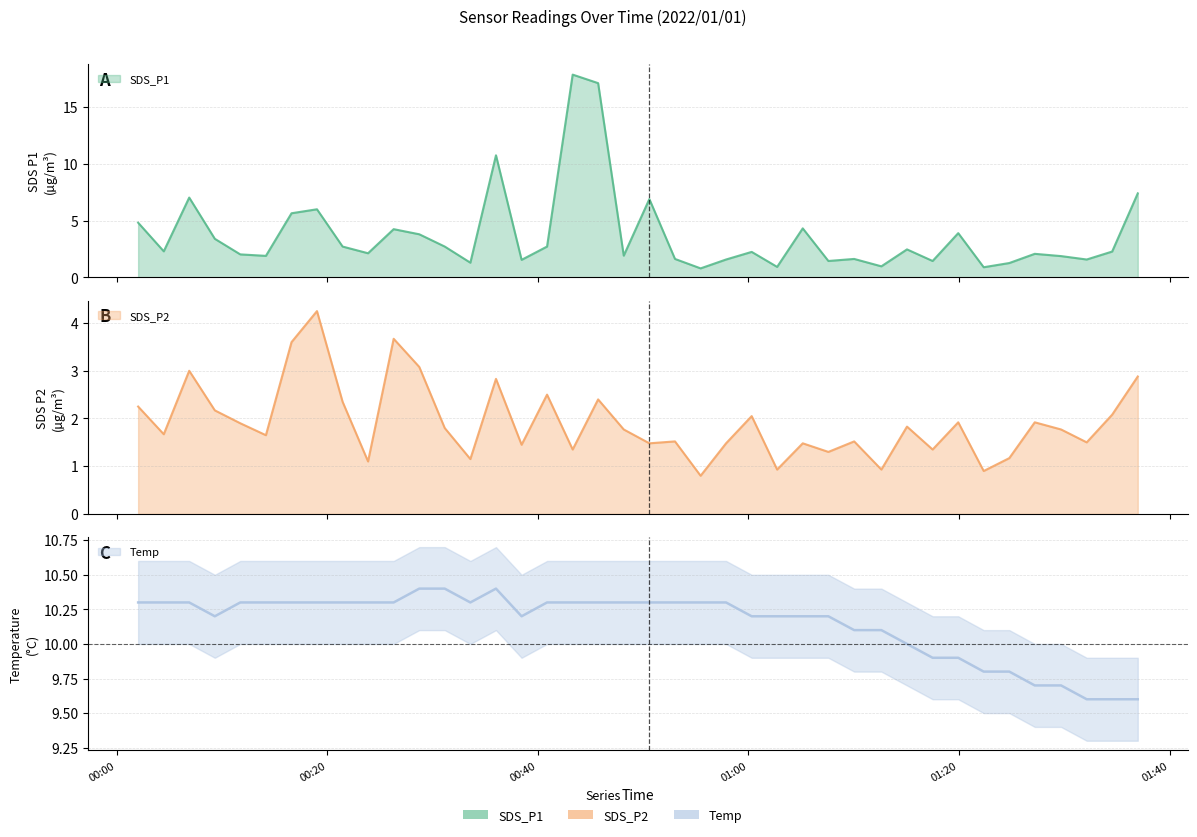

In SDS_P2, how many points are lower than both neighbors (excluding endpoints)?

14